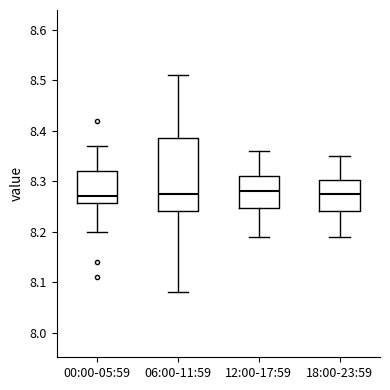

Comparing the boxes themselves (not the whiskers), which one is the tallest?

06:00-11:59